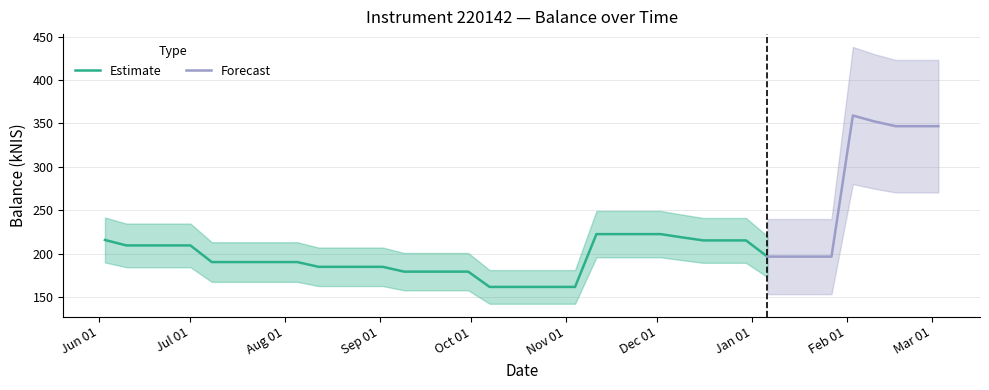

What is the minimum value for Estimate?

161.6